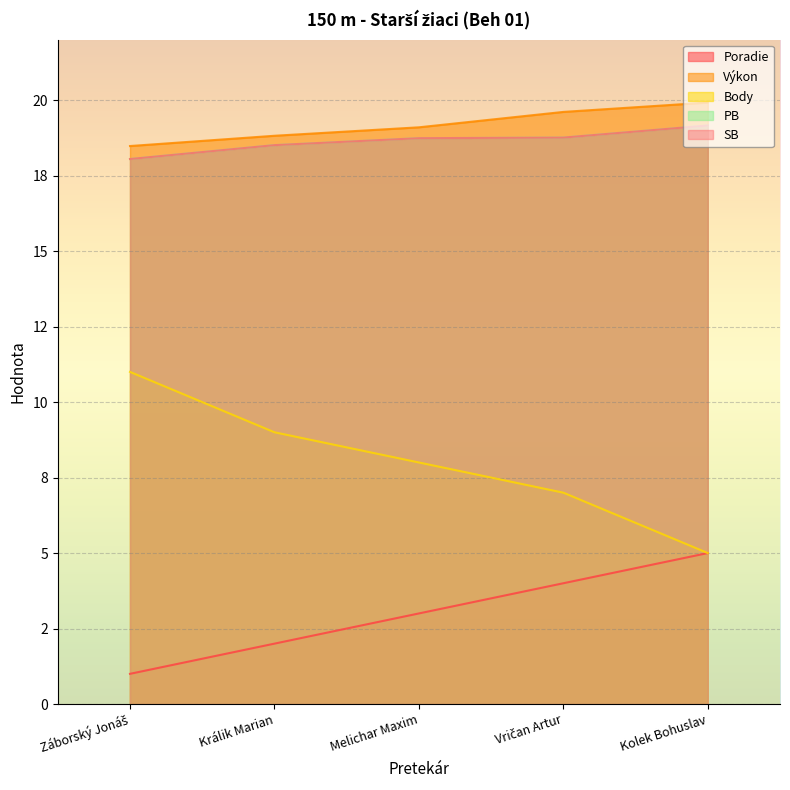

The SB series shows 32.3 at Záborský Jonáš. True or false?

False